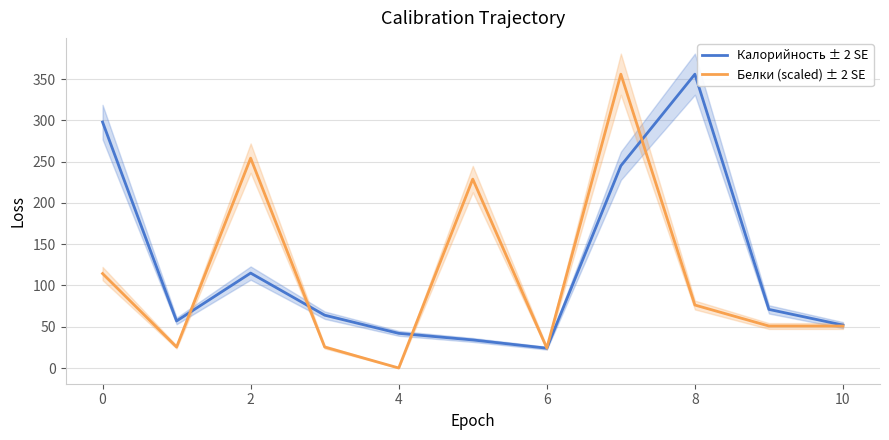

How many data points does each series have?

11